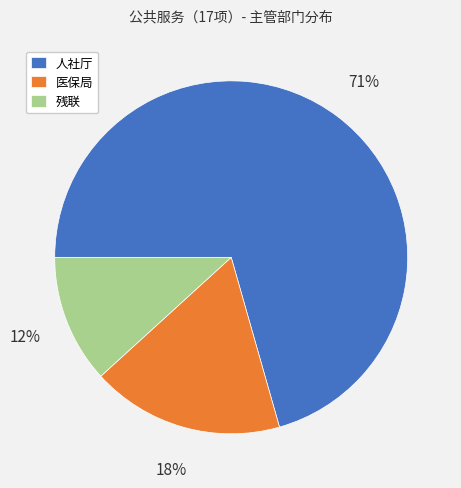

To the nearest percent, what is the average slice percentage?

33%